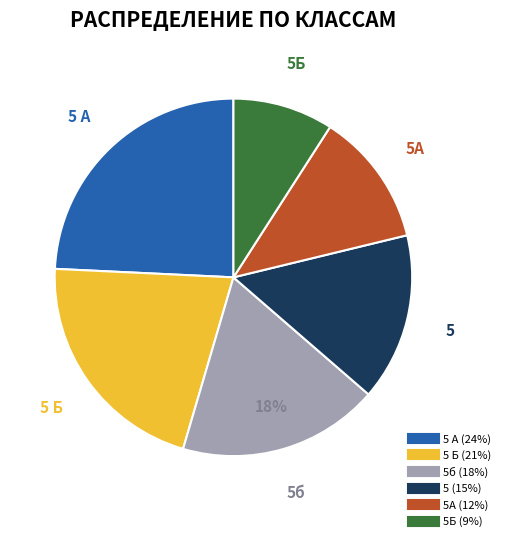

Does any single category account for the majority?

No